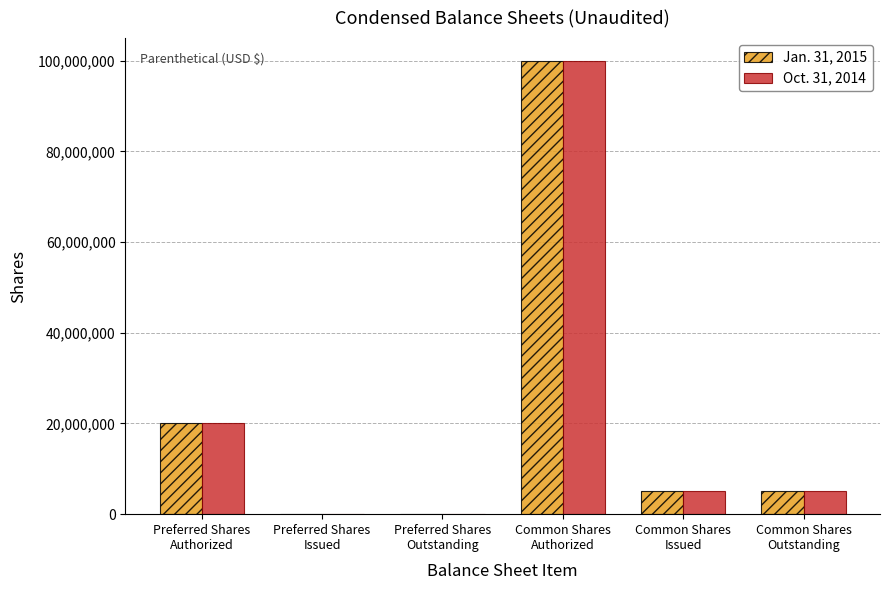

What is the greatest value displayed?

100000000